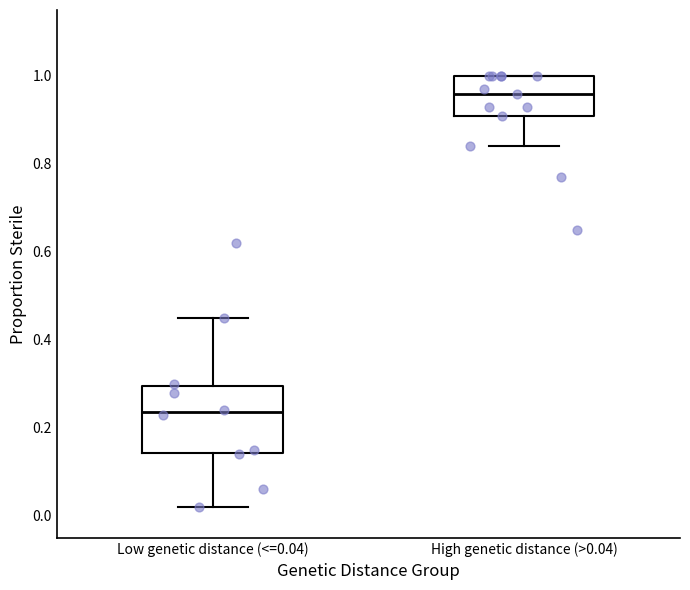

Where is the upper edge of the box for High genetic distance (>0.04) on the y-axis? The values are not printed on the chart, so give them approximately, as read against the axis.

1.00